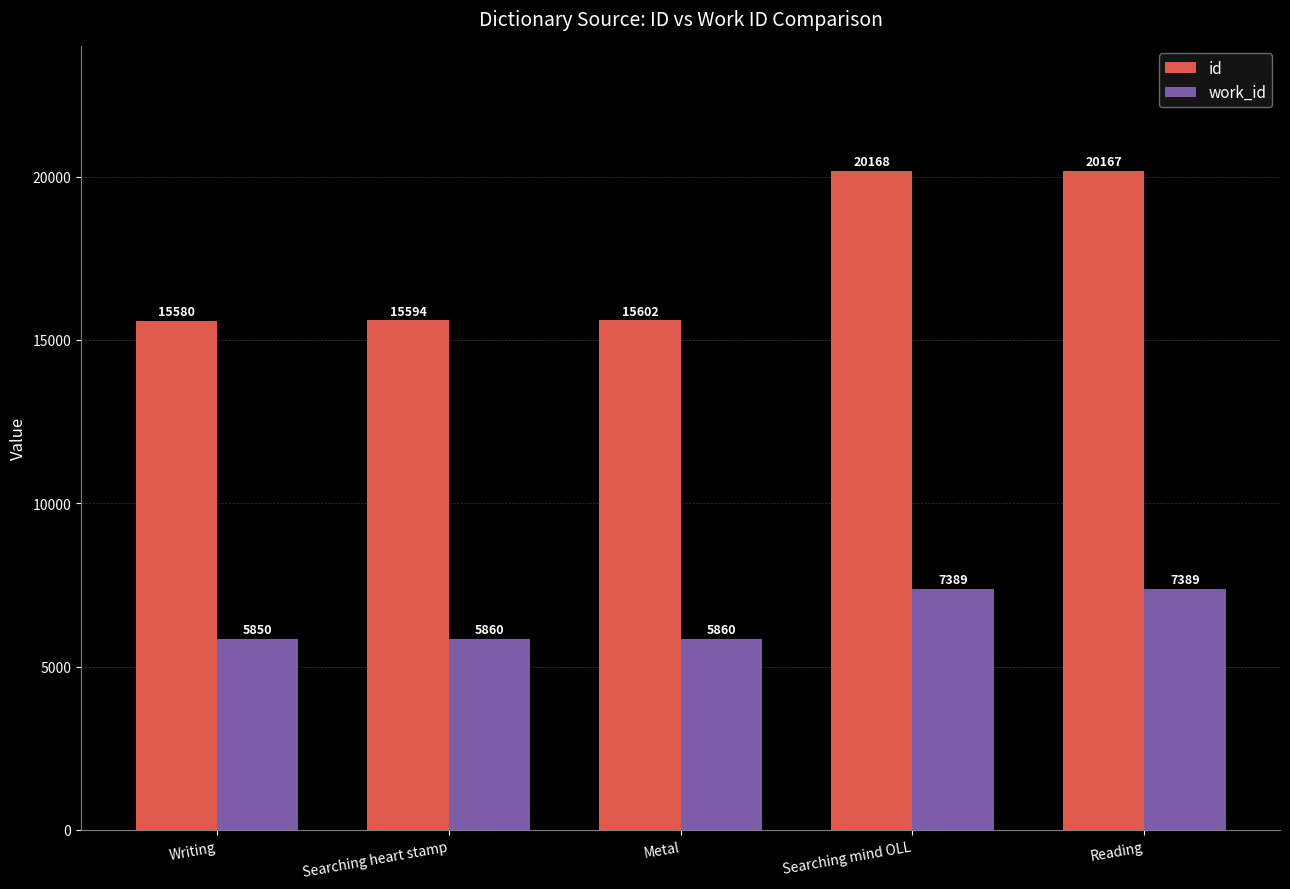

Reading left to right, what are all the values shown in this chart?

id: Writing=15580	Searching heart stamp=15594	Metal=15602	Searching mind OLL=20168	Reading=20167
work_id: Writing=5850	Searching heart stamp=5860	Metal=5860	Searching mind OLL=7389	Reading=7389